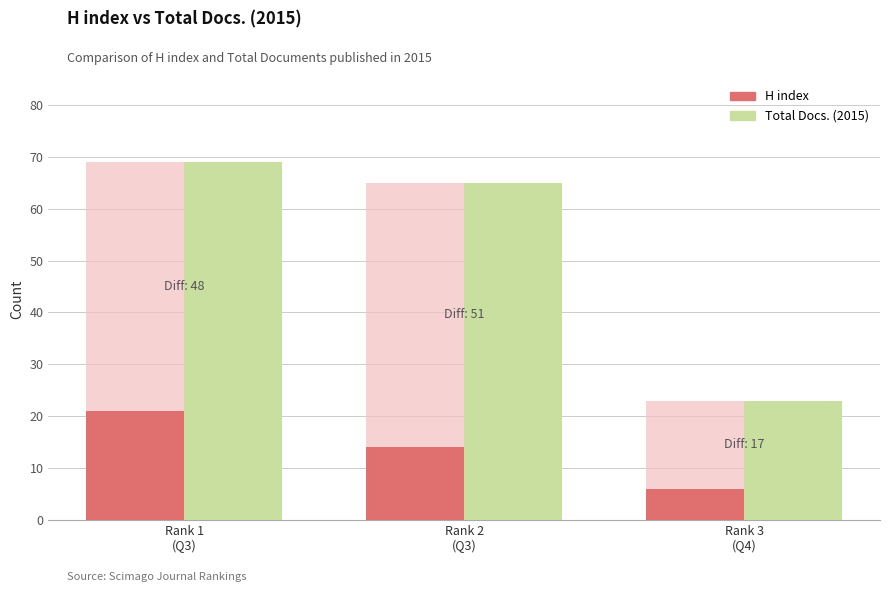

The Total Docs. (2015) series shows 23 at Rank 3
(Q4). True or false?

True